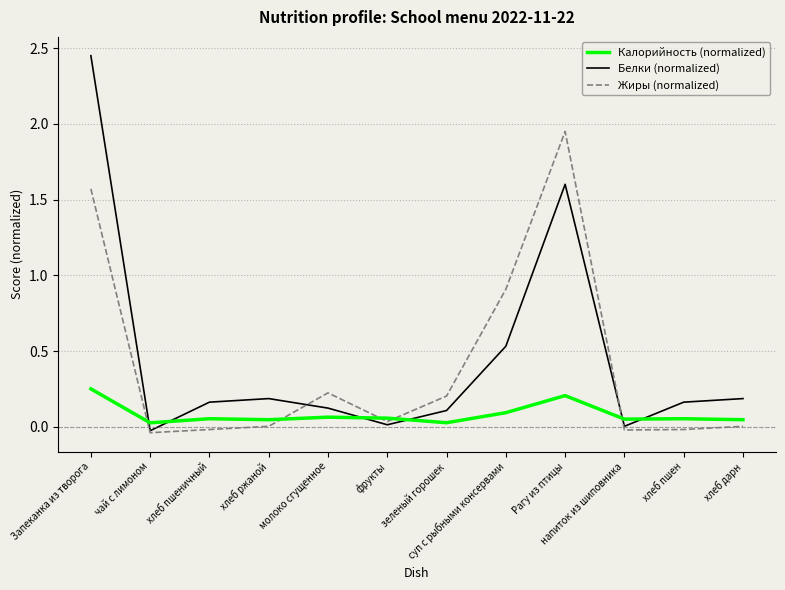

Between Запеканка из творога and чай с лимоном, which series saw the biggest shift?

Белки (normalized)